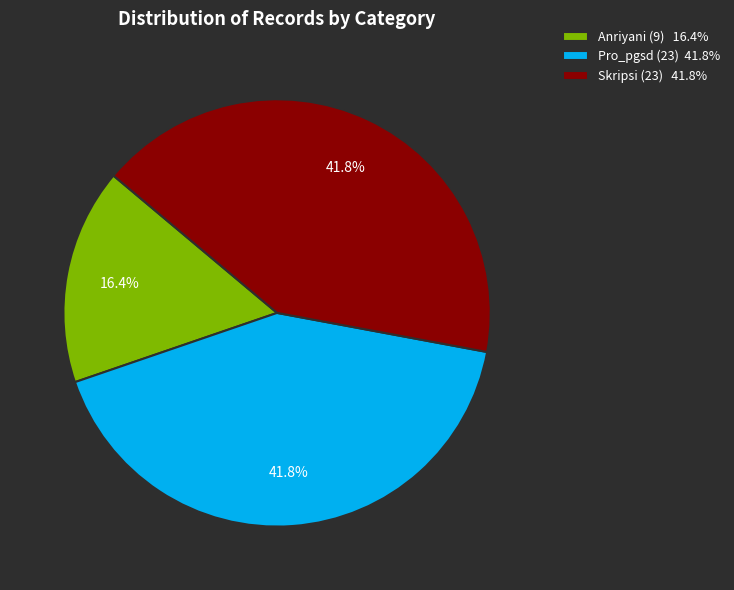

Does any single category account for the majority?

No